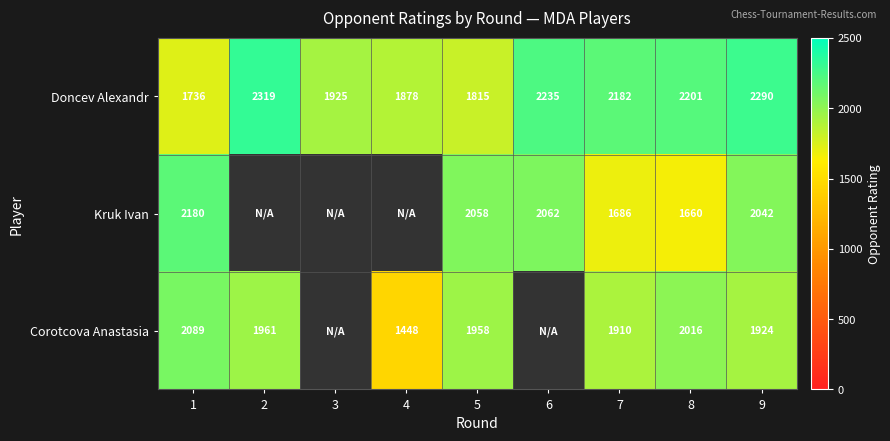

Which has a higher value, 7 or 3?

7